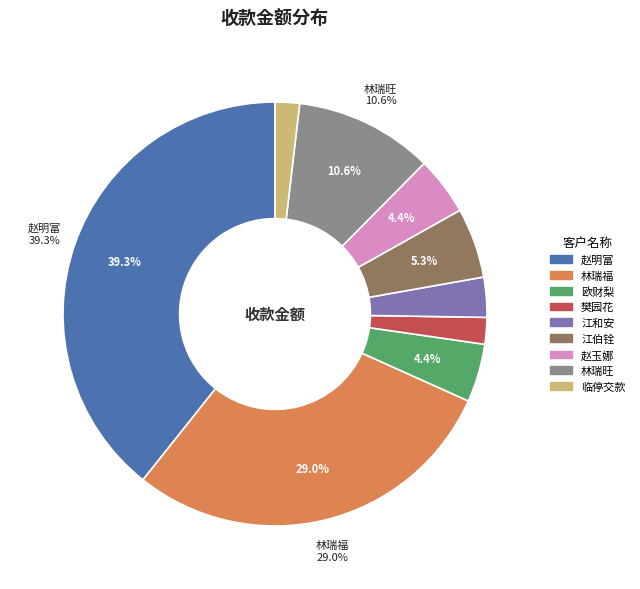

What is the largest slice in the pie chart?

赵明富